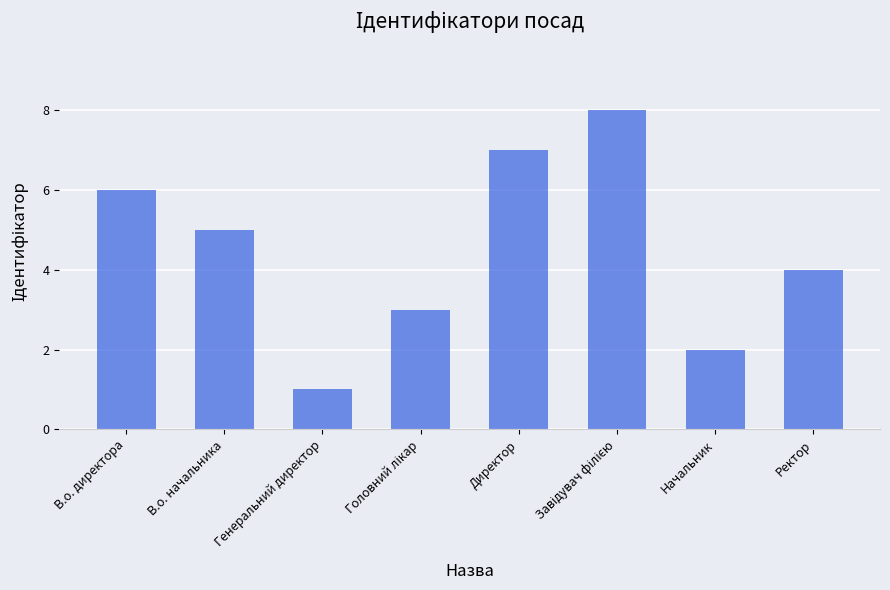

What is the label of the 5th bar from the left?

Директор